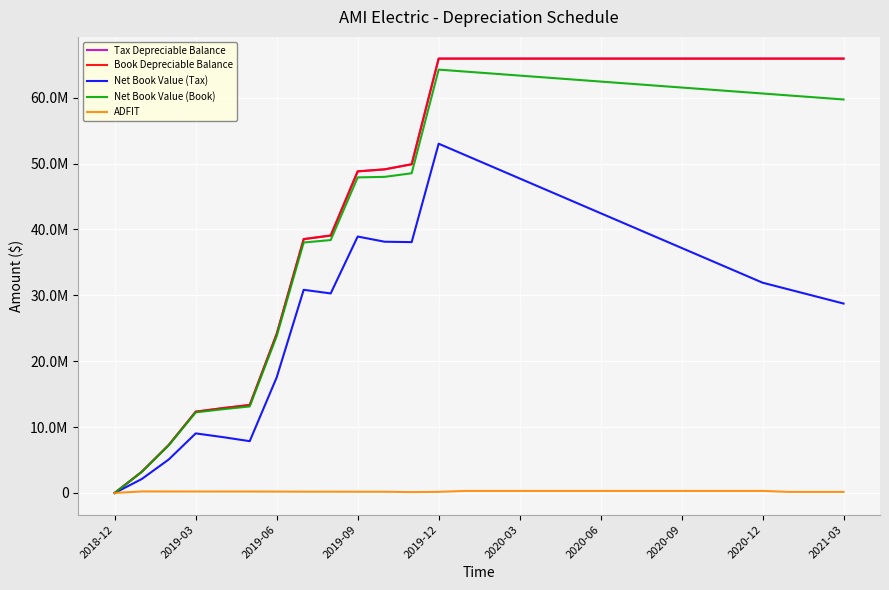

Is this an area chart (filled region under the line)?

No